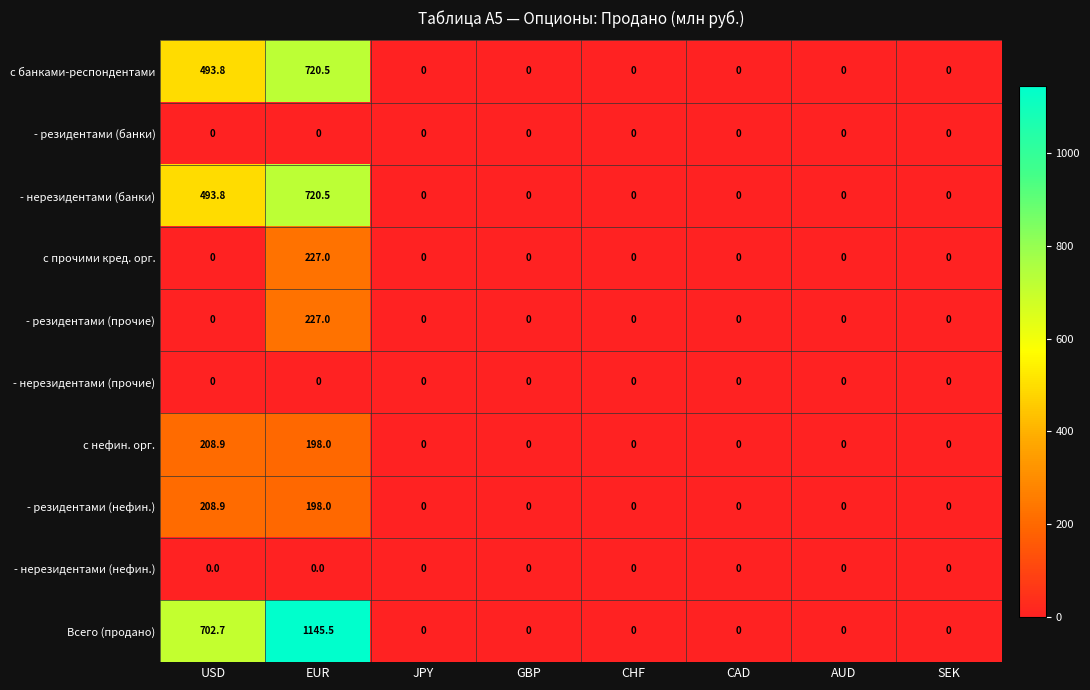

Which series has the widest spread of values?

Всего (продано)